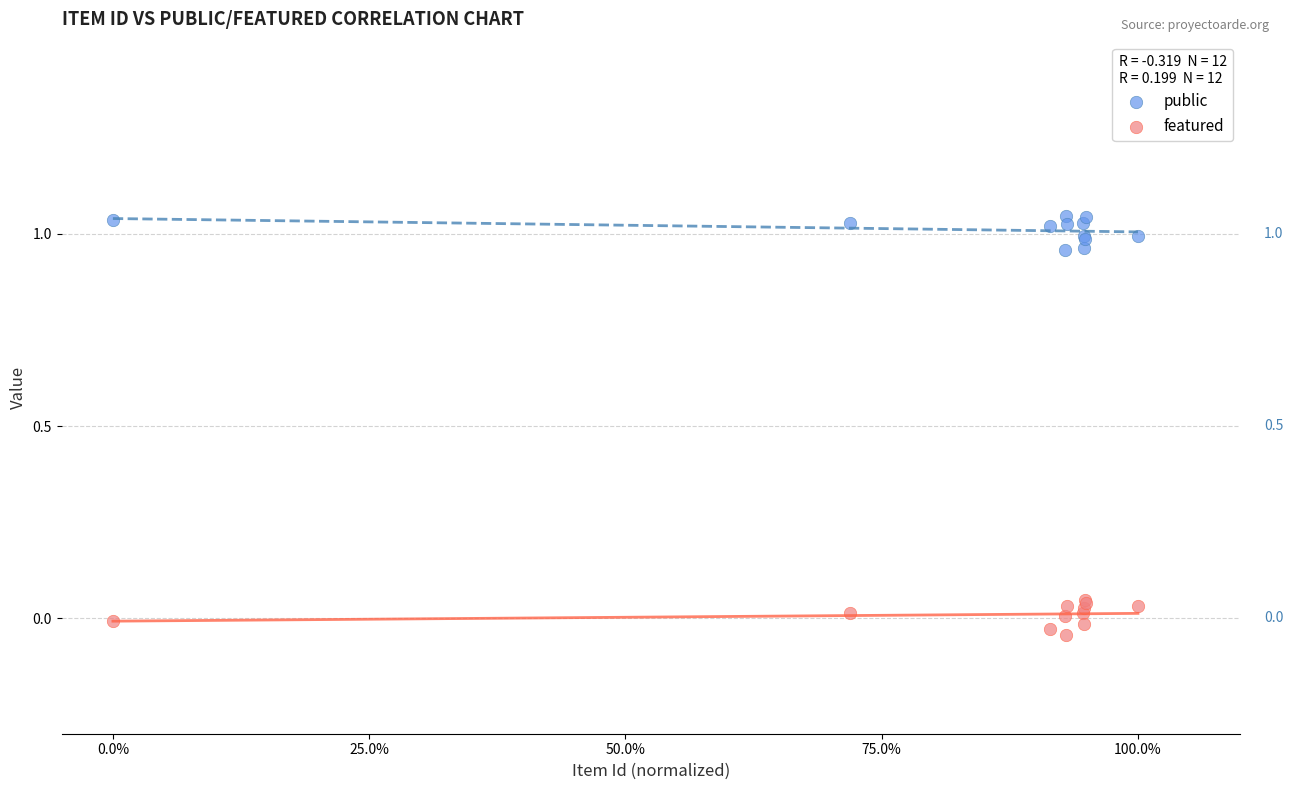

Which series contains the lowest Y value?

featured